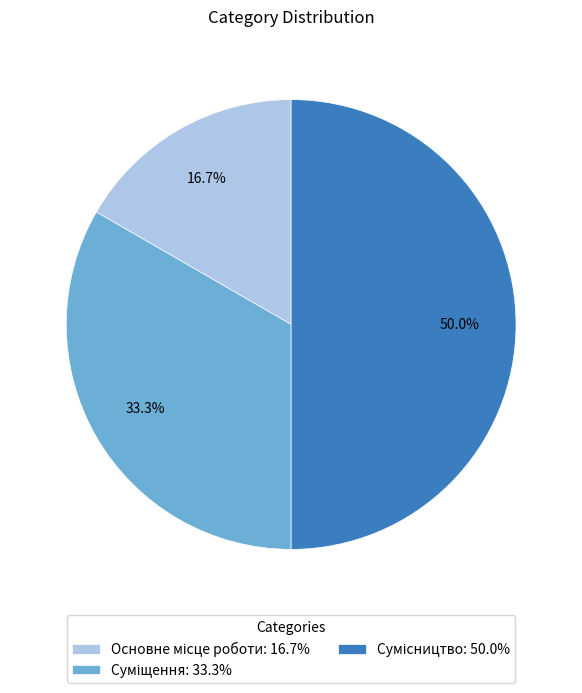

Which category has the biggest portion of the pie?

Сумісництво